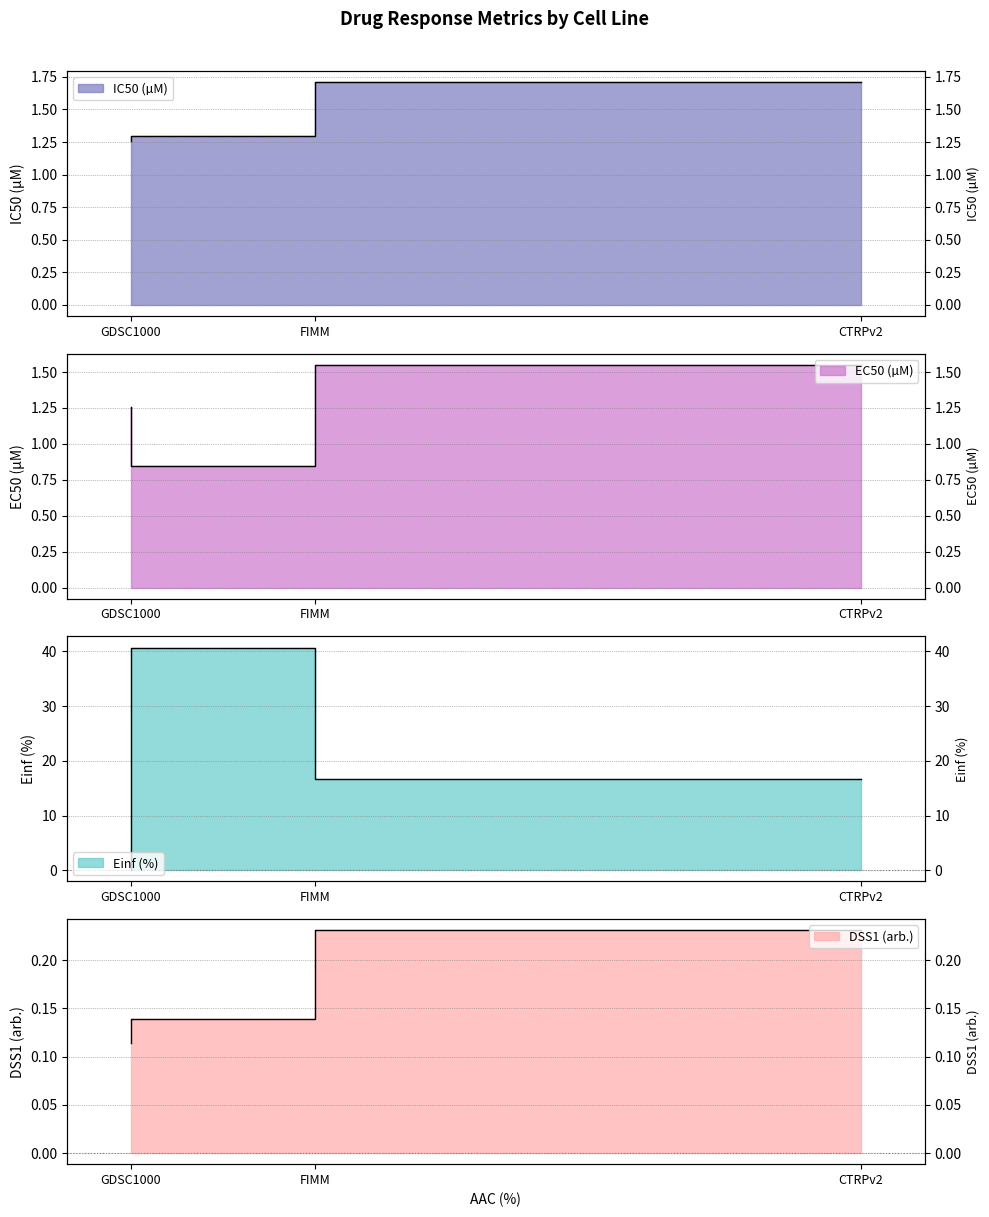

What is the lowest value of the EC50 (µM) series?

0.8